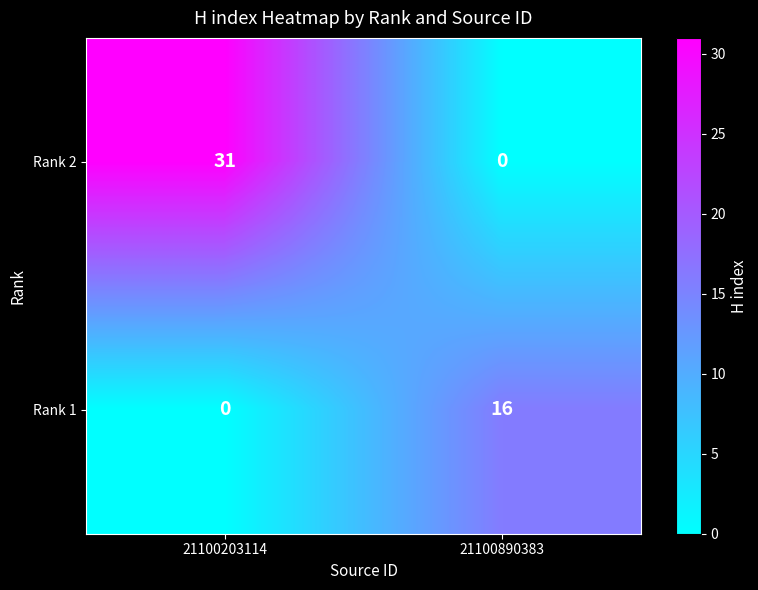

At how many categories does at least one series exceed 30?

1